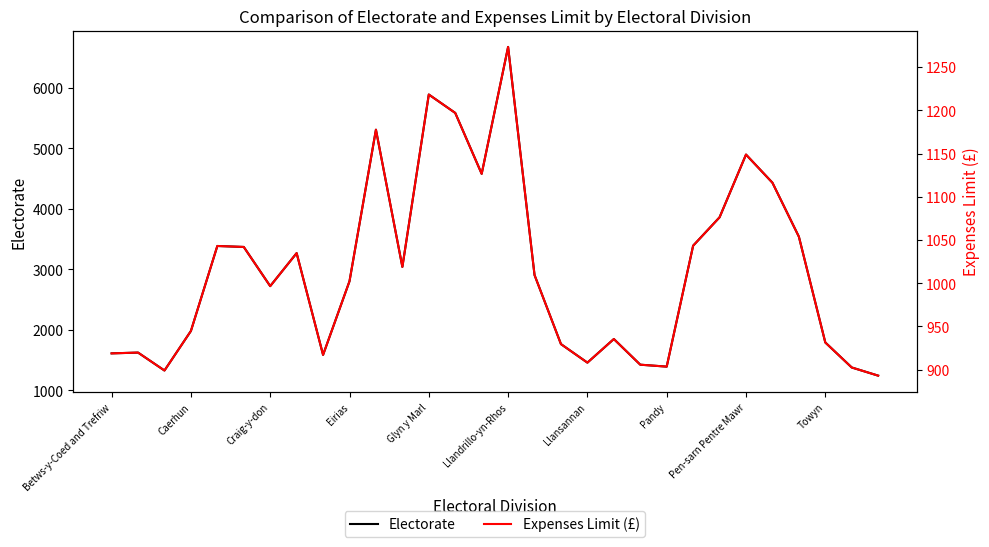

Which series has the widest spread of values?

Electorate